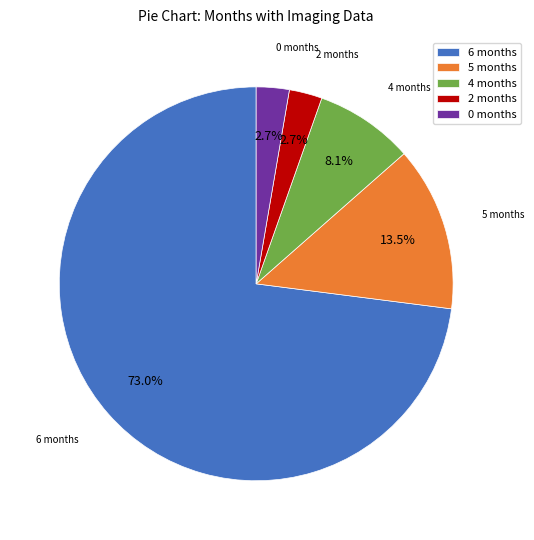

Which slice is the largest?

6 months